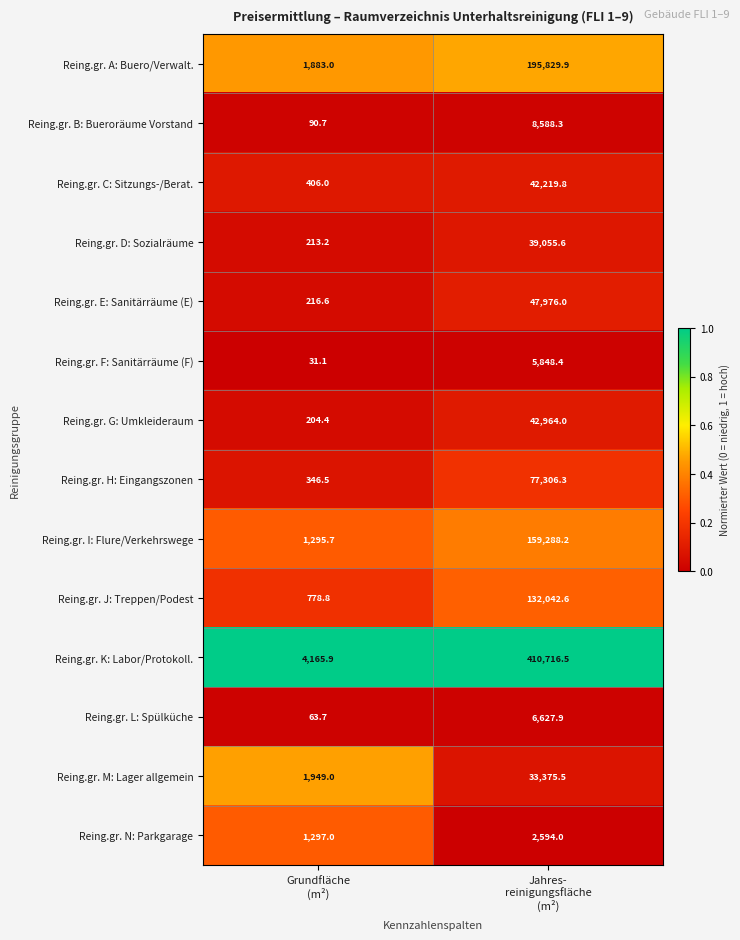

At Jahres-
reinigungsfläche
(m²), list the series in order from smallest to largest.

Reing.gr. N: Parkgarage, Reing.gr. F: Sanitärräume (F), Reing.gr. L: Spülküche, Reing.gr. B: Bueroräume Vorstand, Reing.gr. M: Lager allgemein, Reing.gr. D: Sozialräume, Reing.gr. C: Sitzungs-/Berat., Reing.gr. G: Umkleideraum, Reing.gr. E: Sanitärräume (E), Reing.gr. H: Eingangszonen, Reing.gr. J: Treppen/Podest, Reing.gr. I: Flure/Verkehrswege, Reing.gr. A: Buero/Verwalt., Reing.gr. K: Labor/Protokoll.